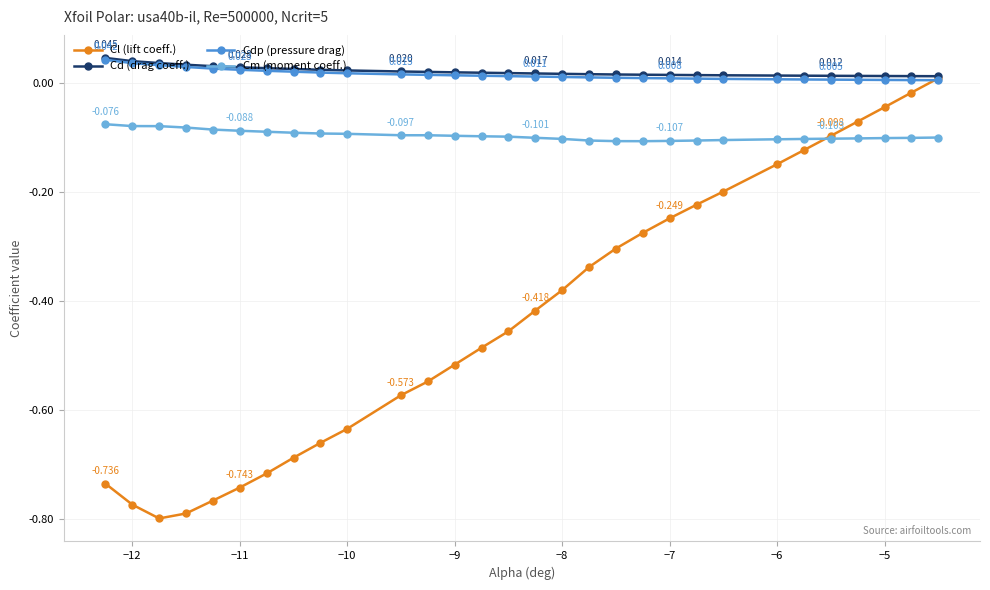

True or false: Cl (lift coeff.) has more than 0 interior local peaks.

False